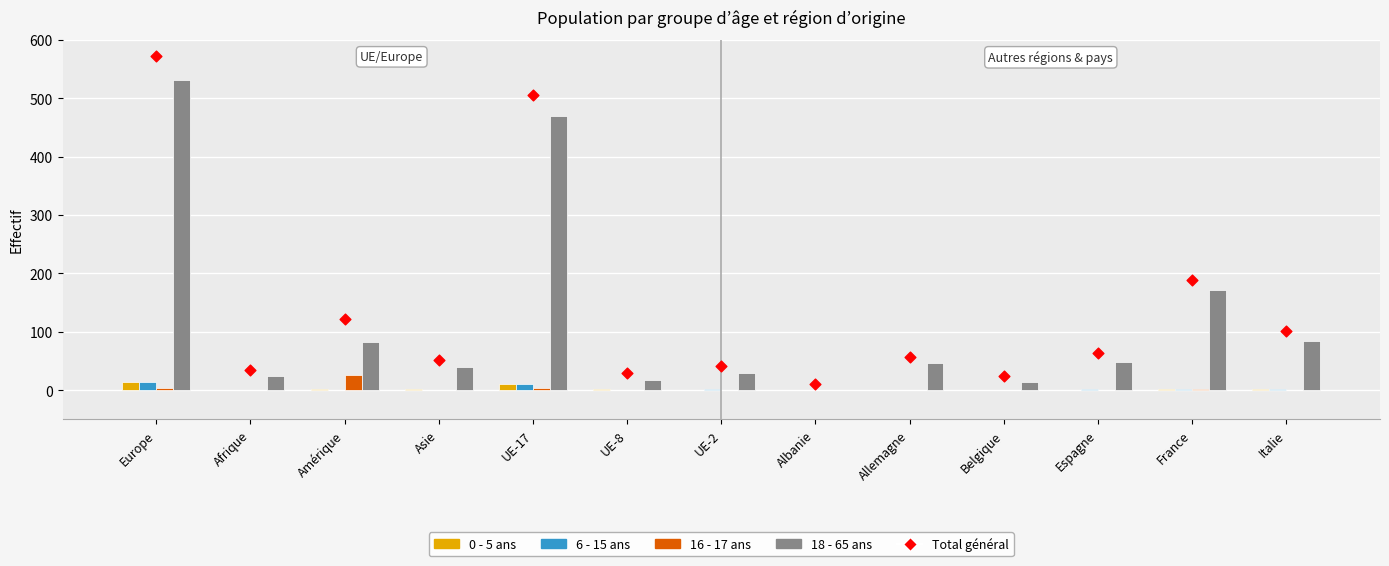

What are all the series names shown in the legend?

0 - 5 ans, 6 - 15 ans, 16 - 17 ans, 18 - 65 ans, Total général